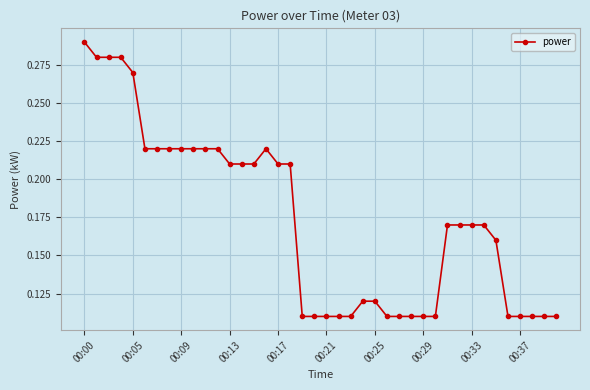

What is the sum of all values?

6.9